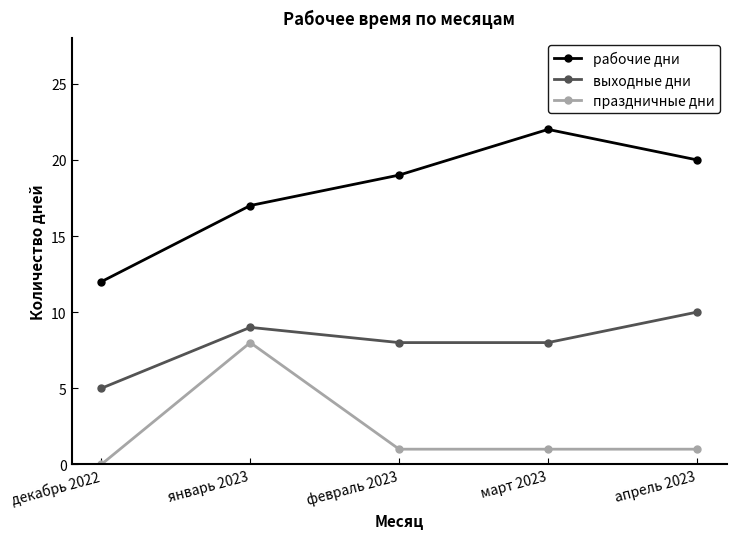

What is the difference between the maximum and minimum values in the рабочие дни series?

10